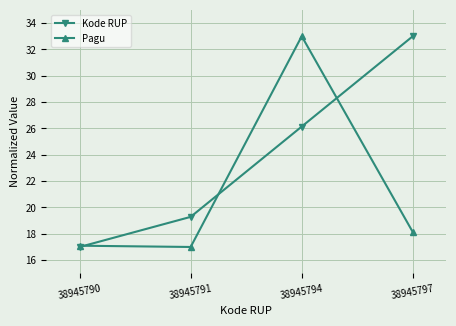

How many distinct data groups are displayed?

2